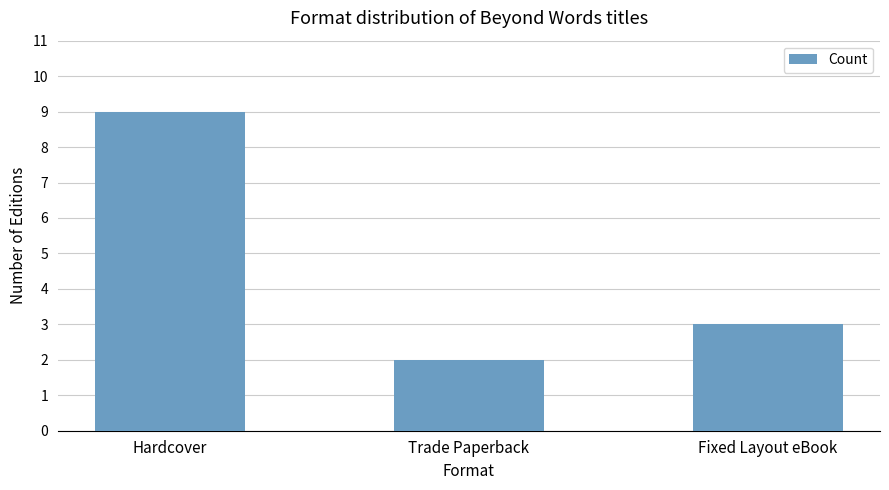

What is the minimum value shown in the chart?

2